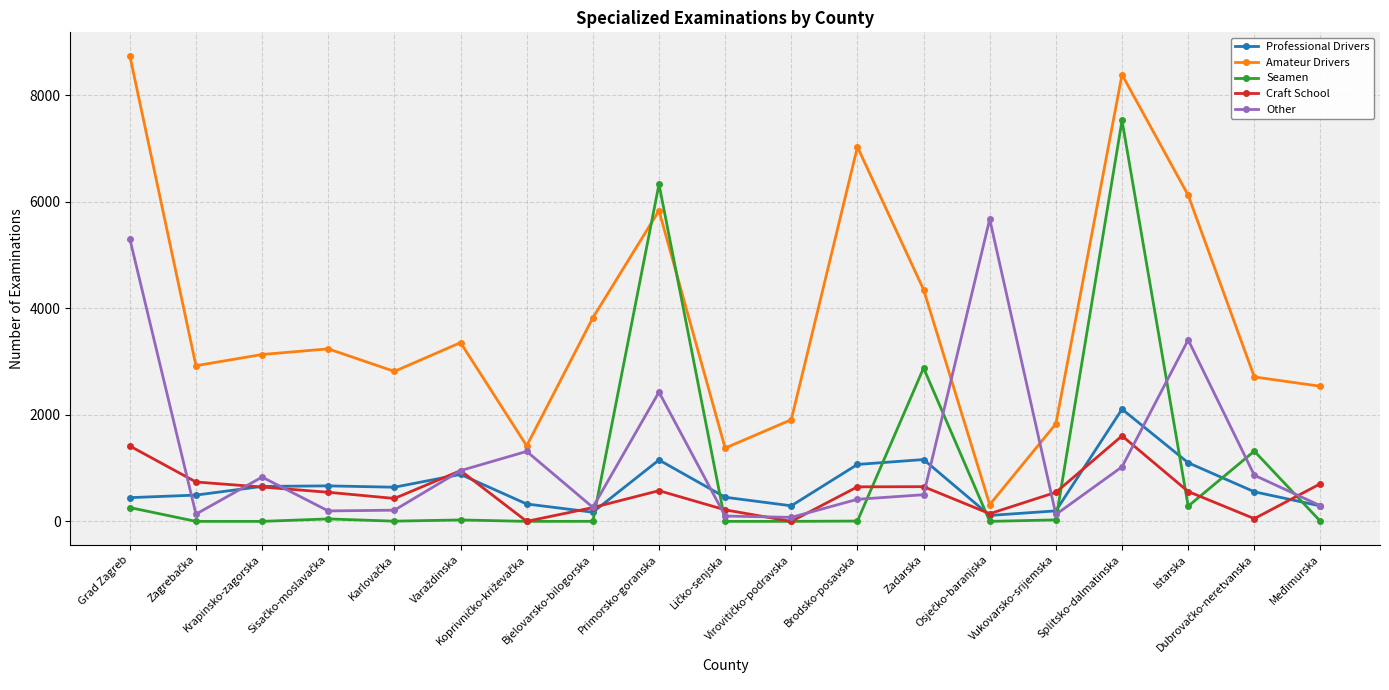

At how many categories does at least one series exceed 65?

19